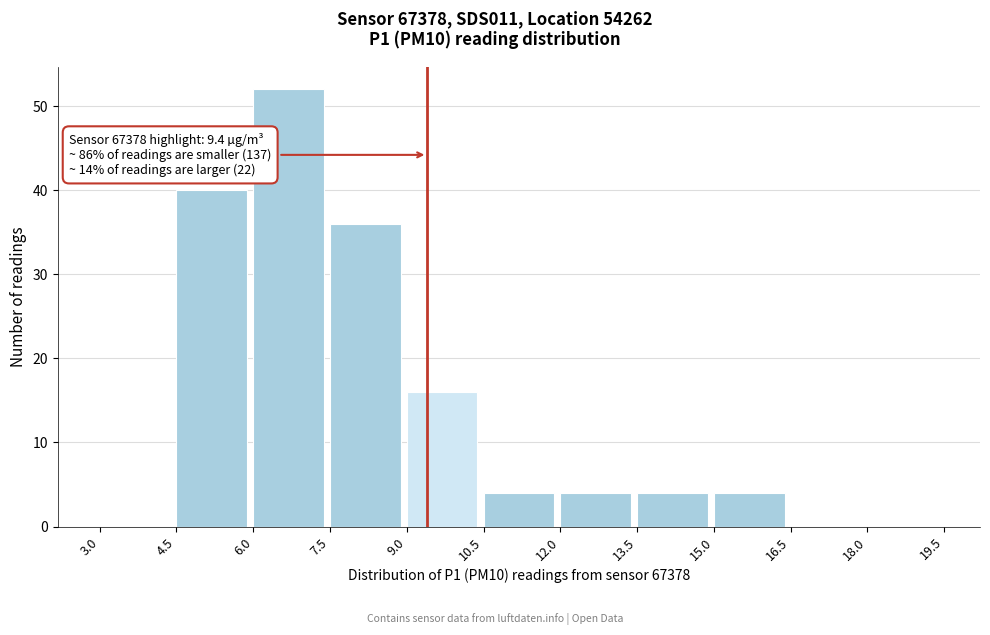

Over which range of the x-axis is the bar tallest?

6.0 to 7.5